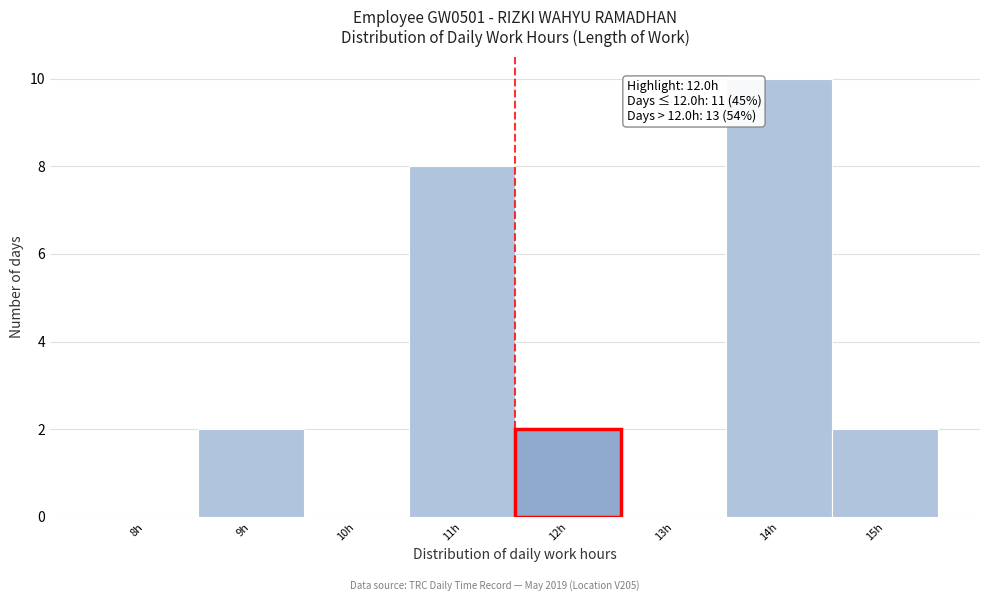

Reading left to right, extract all data points from this chart.

8h=0	9h=2	10h=0	11h=8	12h=2	13h=0	14h=10	15h=2